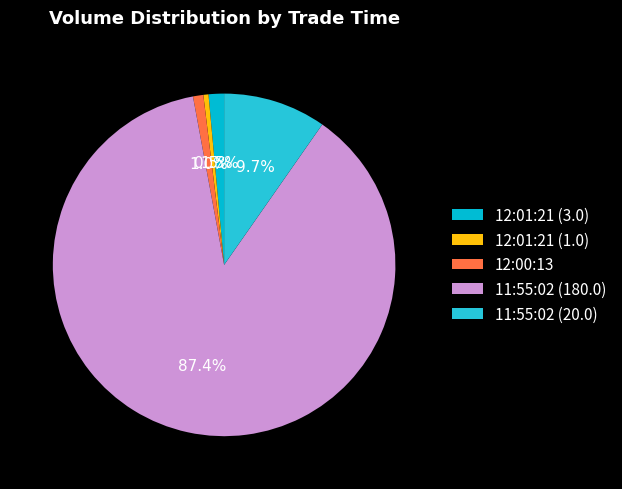

Is the sum of 12:01:21 (1.0) and 12:01:21 (3.0) greater than half?

No